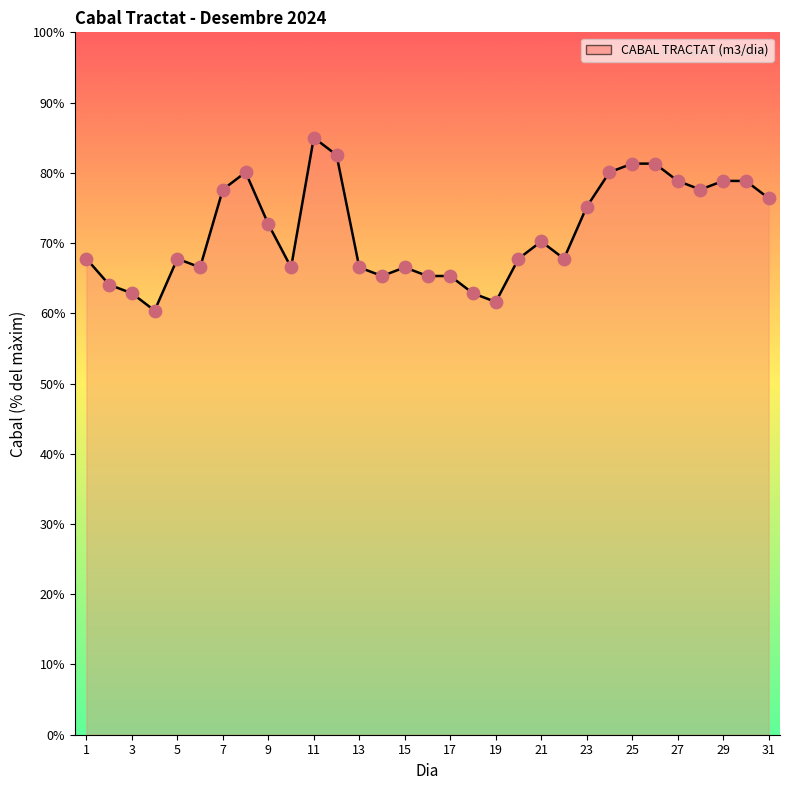

What is the minimum value shown in the chart?

60.4